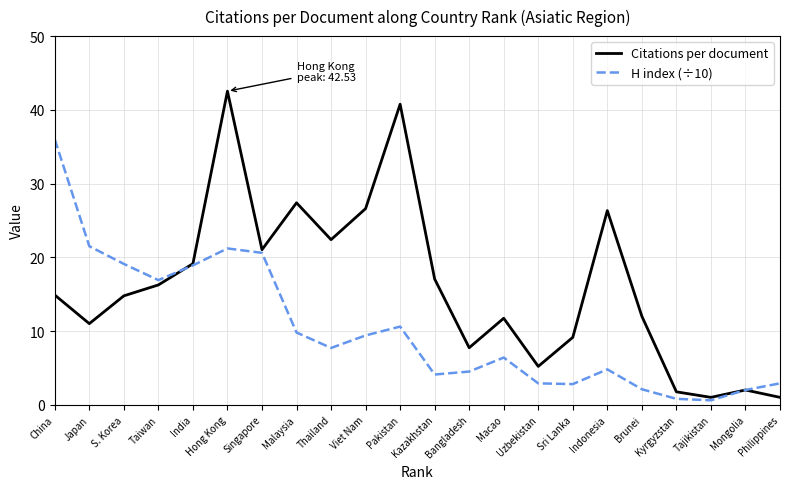

Where does the Citations per document series first go above 14?

China